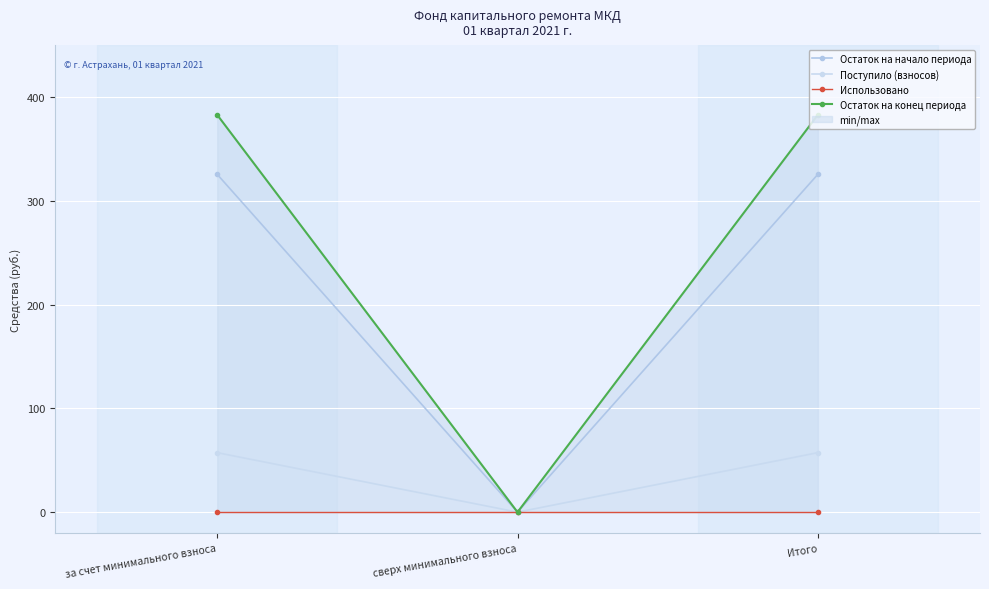

Does the chart display data point markers on the line(s)?

Yes